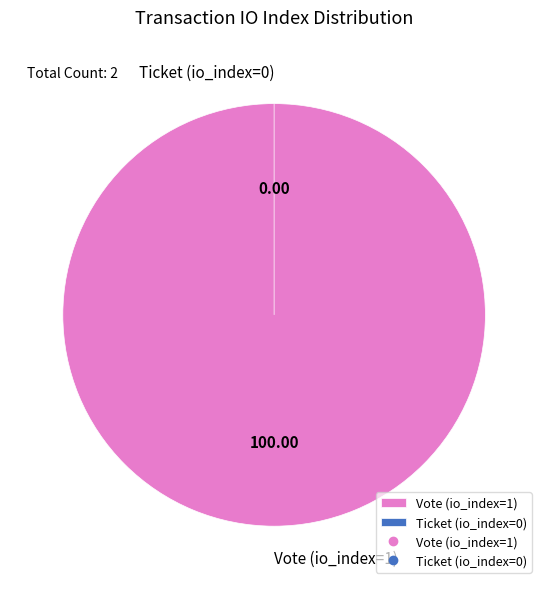

Does Ticket (io_index=0) represent more than half of the total?

No